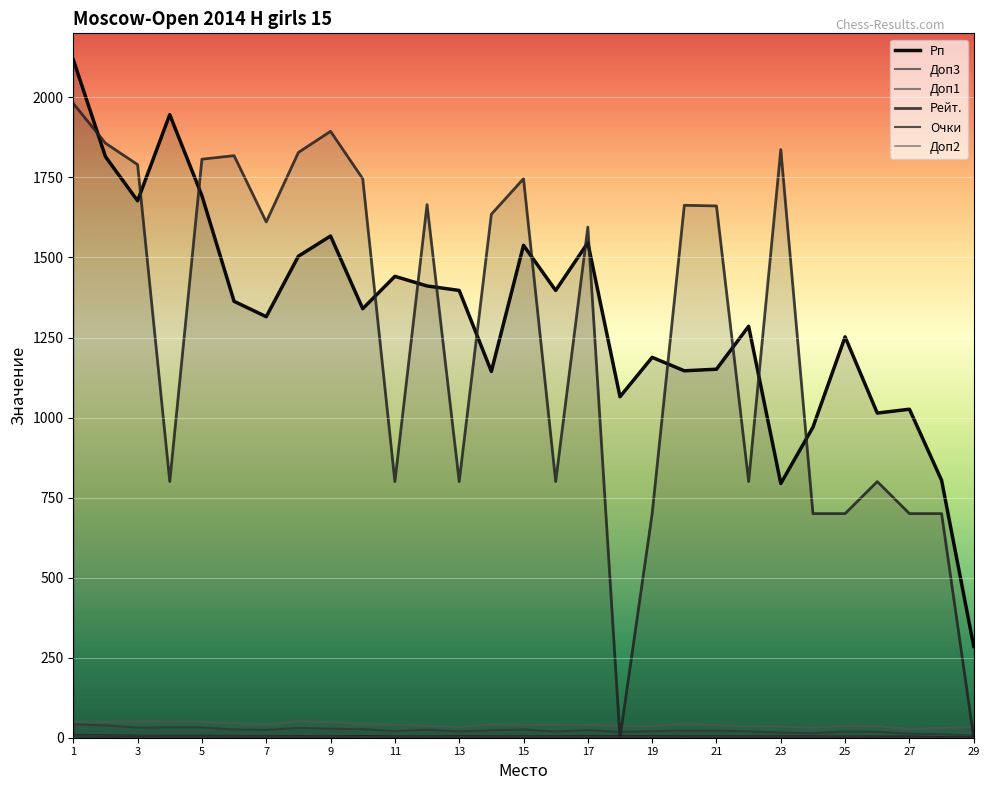

Reading right to left, what are all the values shown in this chart?

Рп: 285.0	804.0	1026.0	1014.0	1252.0	970.0	794.0	1285.0	1151.0	1146.0	1188.0	1065.0	1546.0	1397.0	1538.0	1144.0	1397.0	1411.0	1441.0	1340.0	1567.0	1504.0	1315.0	1363.0	1693.0	1946.0	1677.0	1815.0	2118.0
Доп3: 7.0	11.0	12.5	18.5	19.5	14.0	16.0	20.0	22.5	23.0	20.5	18.0	24.0	19.5	25.5	23.5	20.0	25.0	21.0	27.0	28.0	31.0	24.5	26.0	32.5	32.5	32.0	38.5	42.0
Доп1: 34.5	30.5	27.0	36.5	37.0	31.5	35.0	35.5	39.5	43.5	36.0	37.5	39.5	40.0	40.5	41.5	33.5	37.5	40.5	43.0	48.5	51.5	40.5	45.0	49.5	50.0	50.5	49.5	50.0
Рейт.: 0.0	700.0	700.0	800.0	700.0	700.0	1837.0	800.0	1661.0	1663.0	700.0	0.0	1595.0	800.0	1746.0	1635.0	800.0	1665.0	800.0	1746.0	1894.0	1828.0	1611.0	1818.0	1807.0	800.0	1790.0	1857.0	1981.0
Очки: 1.0	2.0	3.5	3.5	3.5	4.0	4.0	4.0	4.0	4.0	4.5	4.5	4.5	4.5	4.5	4.5	5.0	5.0	5.0	5.0	5.0	5.0	5.5	5.5	6.0	6.0	6.0	7.0	8.5
Доп2: 0.0	1.0	2.0	2.0	3.0	3.0	3.0	3.0	3.0	2.0	3.0	3.0	3.0	4.0	4.0	4.0	4.0	5.0	5.0	3.0	5.0	4.0	5.0	5.0	5.0	5.0	6.0	6.0	8.0